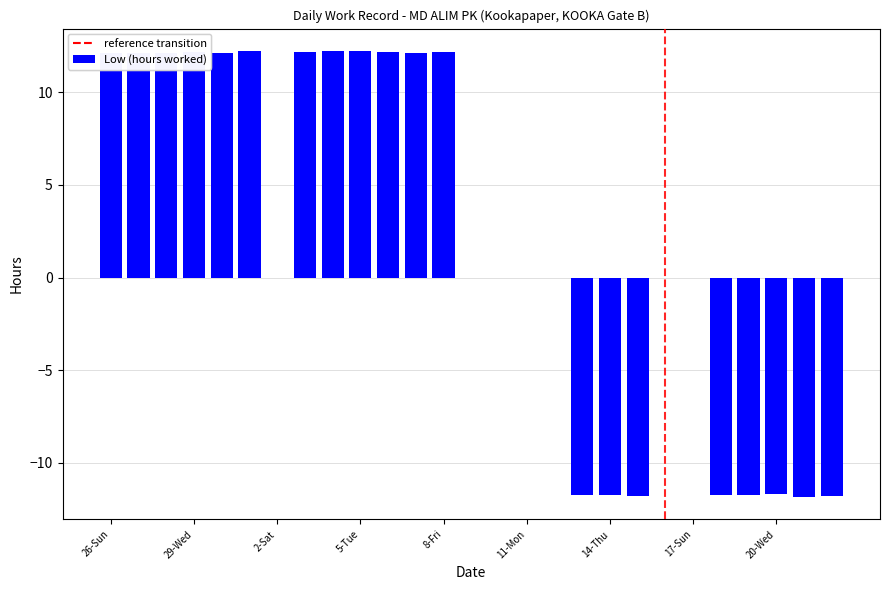

What is the sum of all values?

52.0